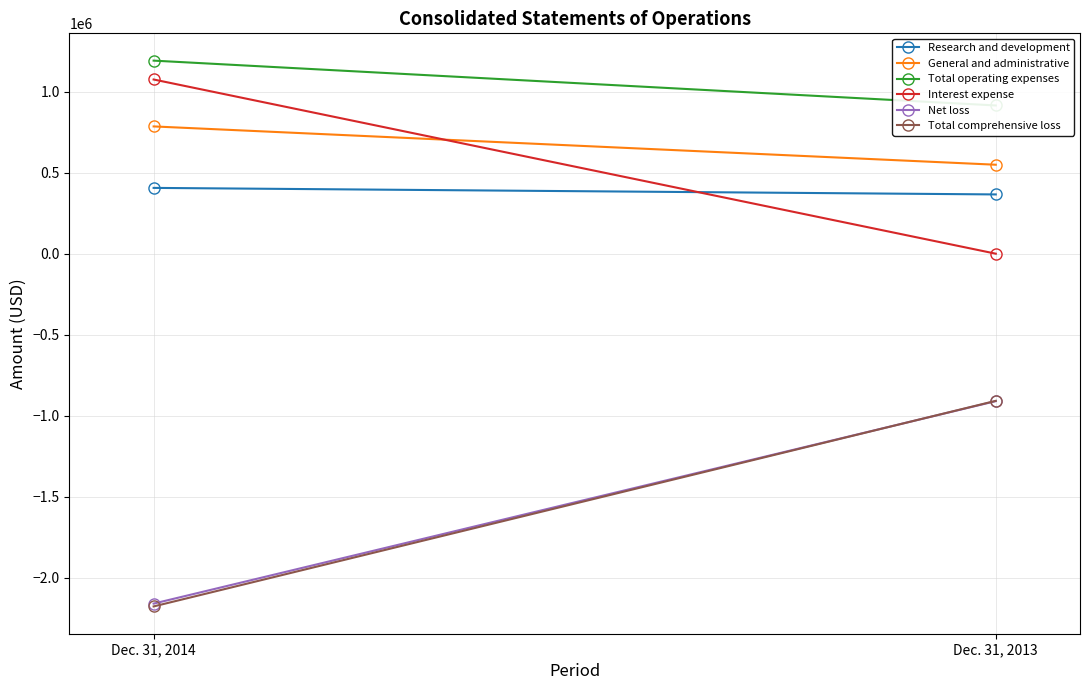

What is the greatest value displayed?

1192141